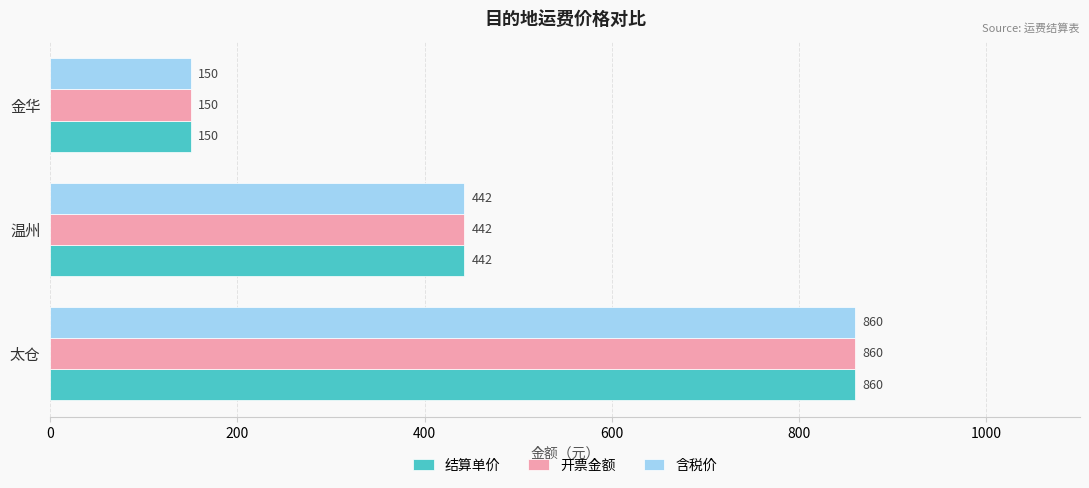

Is it true that 含税价 equals 396 at 太仓?

False